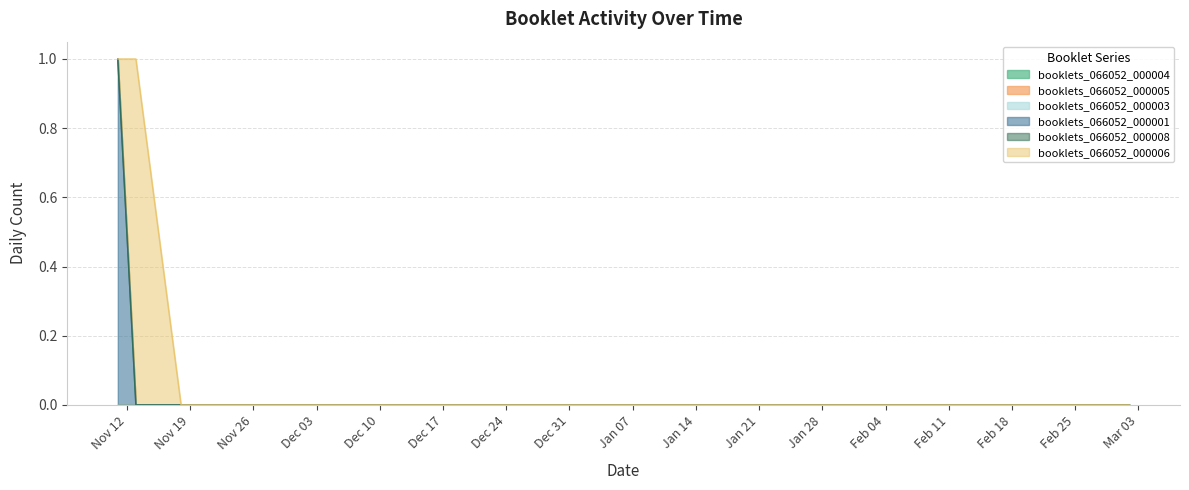

Rank the series at 2019-12-30 from lowest to highest value.

booklets_066052_000004, booklets_066052_000005, booklets_066052_000003, booklets_066052_000001, booklets_066052_000008, booklets_066052_000006